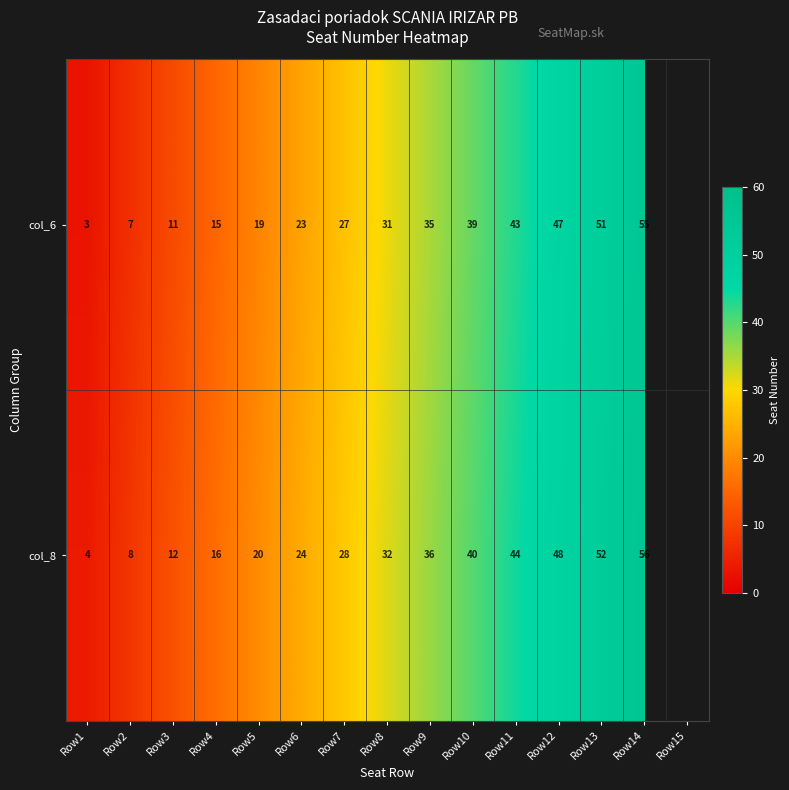

What is the sum of the col_8 values at Row10 and Row12?

88